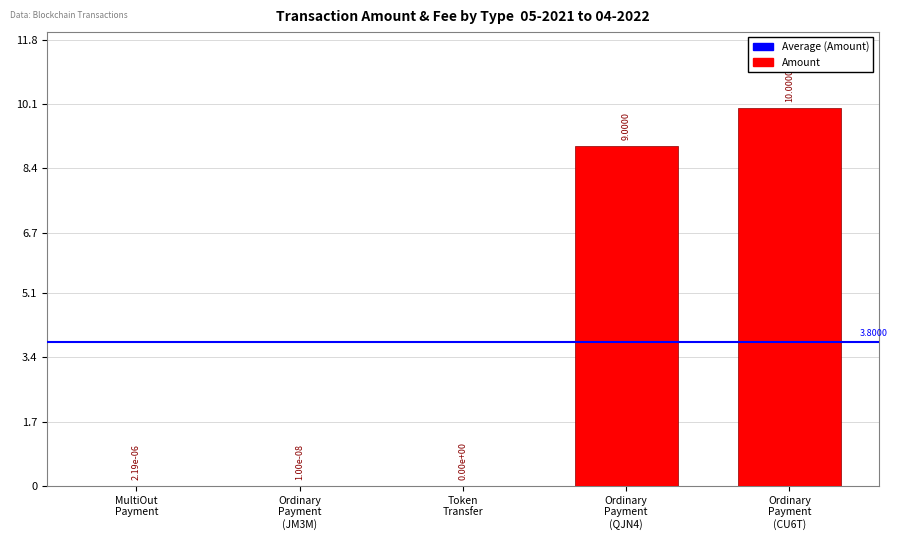

What is the sum of all values?

19.0